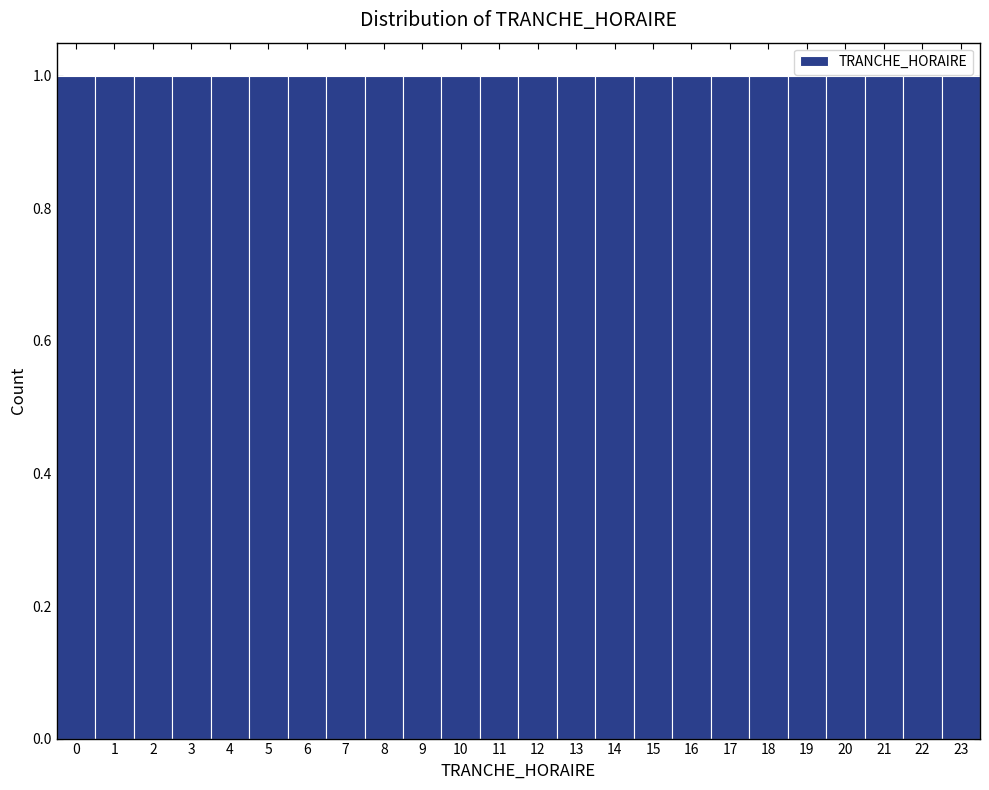

What is the height of the bar covering 1.5 to 2.5 on the x-axis? The values are not printed on the chart, so give them approximately, as read against the axis.

1